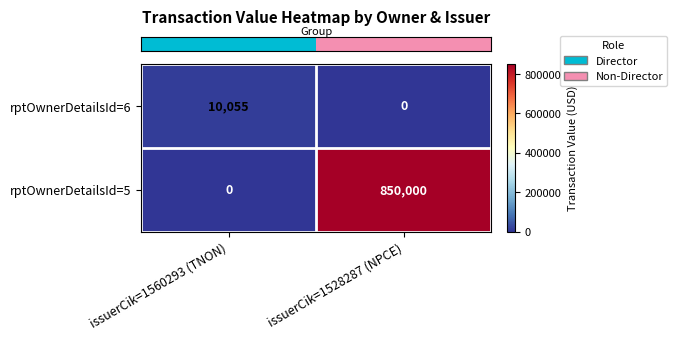

True or false: rptOwnerDetailsId=5 has a value of 224760 at issuerCik=1528287 (NPCE).

False